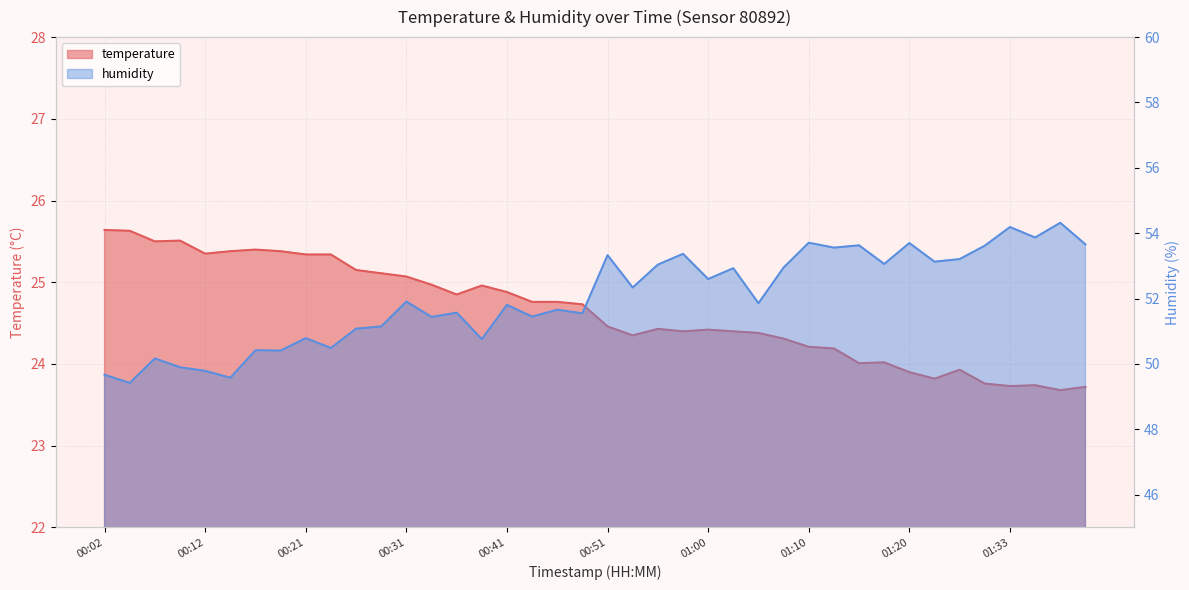

What is the label of the 1st point from the right?

01:40